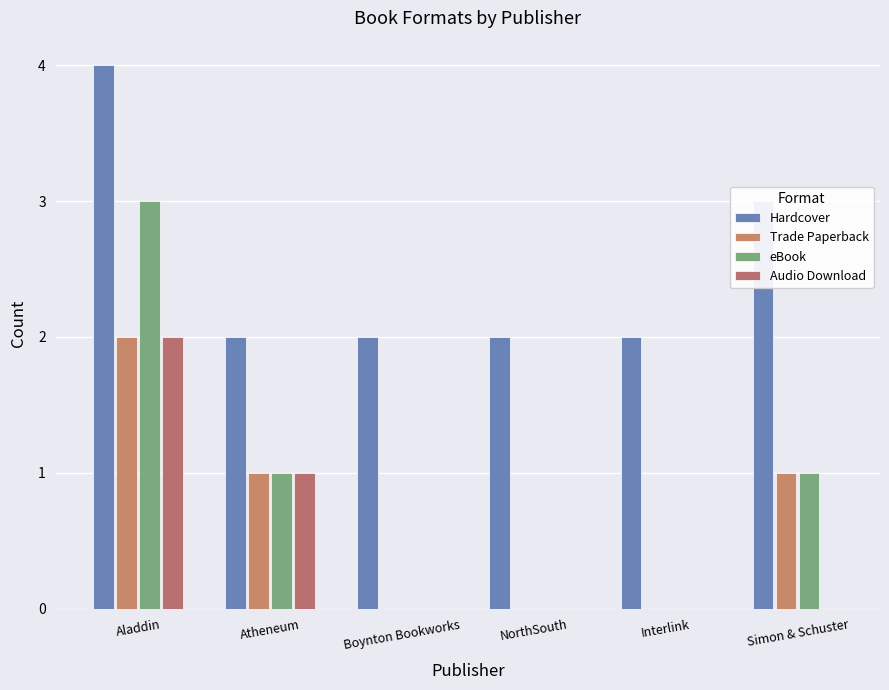

At how many categories does at least one series exceed 3?

1